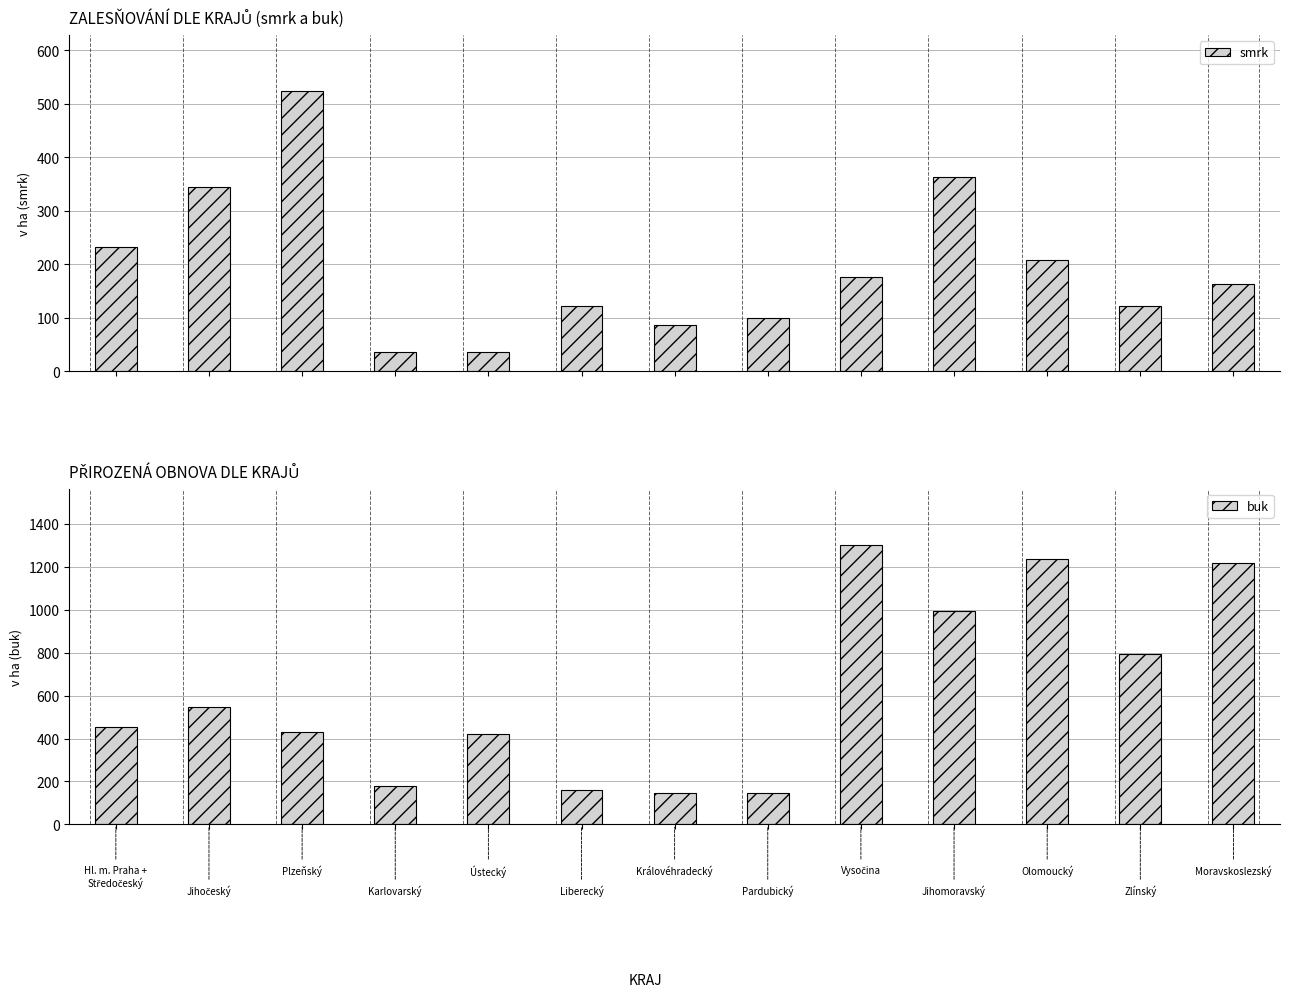

Is the value of buk at 8 greater than the value of smrk at 5?

Yes